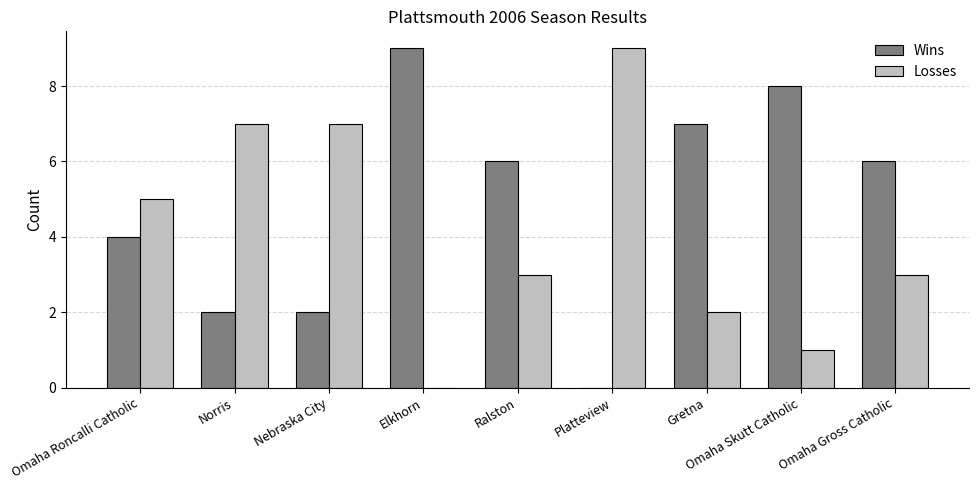

How many values in Losses are above zero?

8